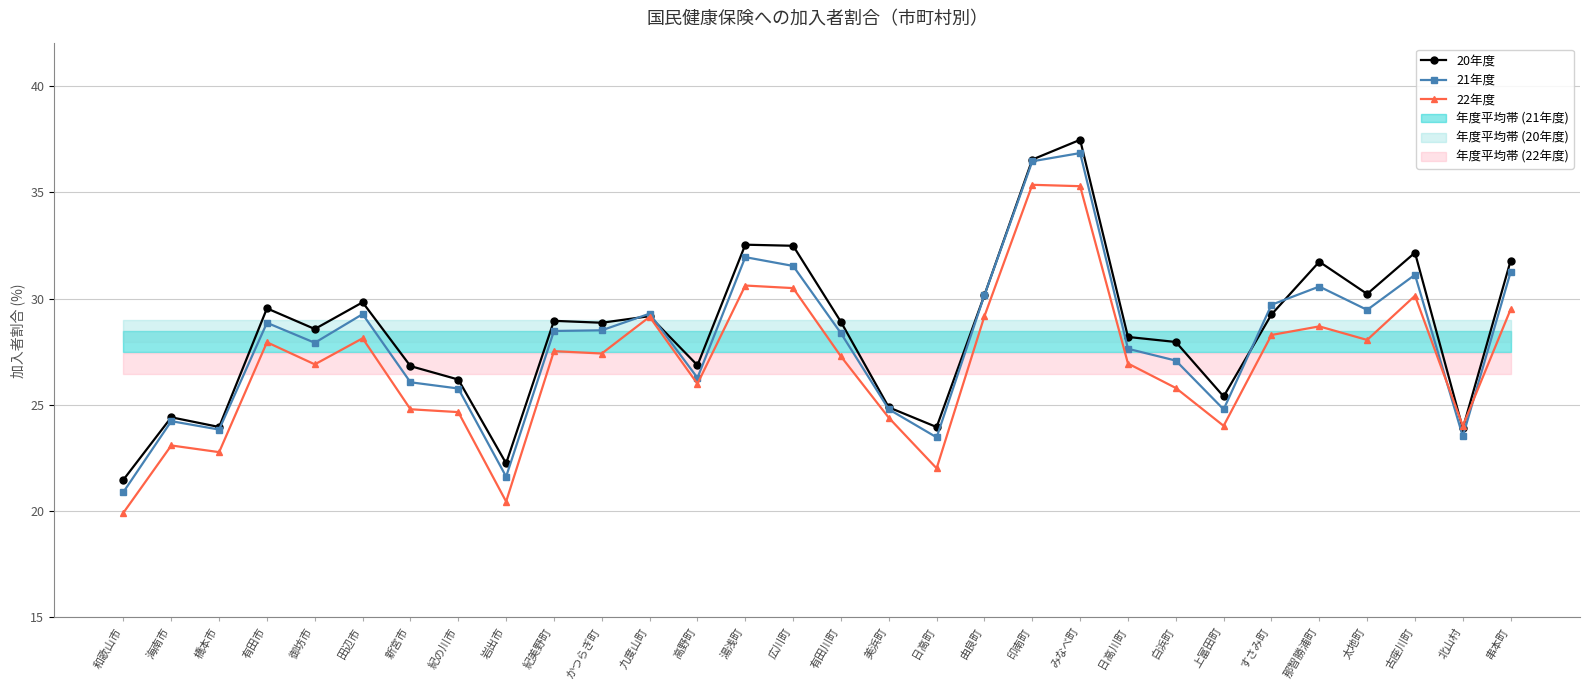

Reading right to left, transcribe all the data shown in this chart.

20年度: 31.8	23.9	32.2	30.2	31.7	29.3	25.4	28.0	28.2	37.5	36.5	30.2	24.0	24.9	28.9	32.5	32.5	26.9	29.2	28.9	29.0	22.2	26.2	26.8	29.8	28.6	29.5	24.0	24.4	21.5
21年度: 31.2	23.5	31.1	29.5	30.6	29.7	24.8	27.1	27.6	36.8	36.5	30.2	23.5	24.8	28.4	31.5	31.9	26.3	29.3	28.5	28.5	21.6	25.8	26.1	29.3	27.9	28.9	23.8	24.2	20.9
22年度: 29.5	24.0	30.1	28.1	28.7	28.3	24.0	25.8	26.9	35.3	35.4	29.2	22.0	24.4	27.3	30.5	30.6	26.0	29.1	27.4	27.5	20.5	24.7	24.8	28.1	26.9	27.9	22.8	23.1	19.9